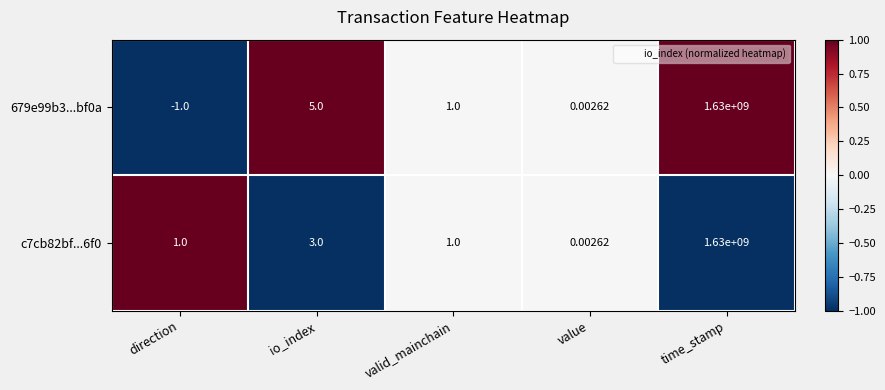

At which label is 679e99b3...bf0a closest to 814999999?

io_index